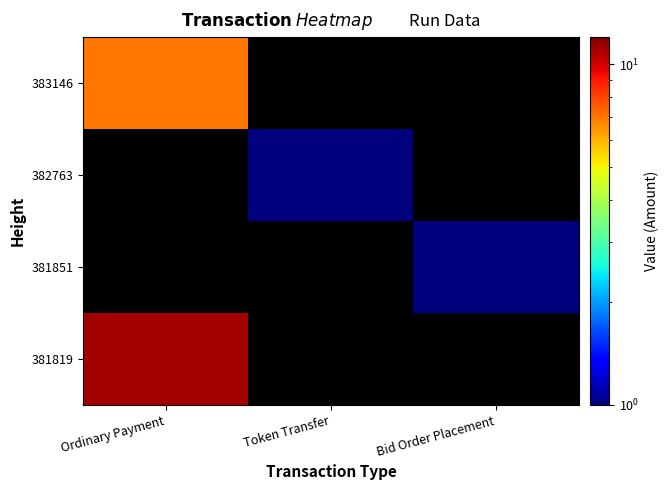

Where is 381819 nearest to the value 11?

Ordinary Payment